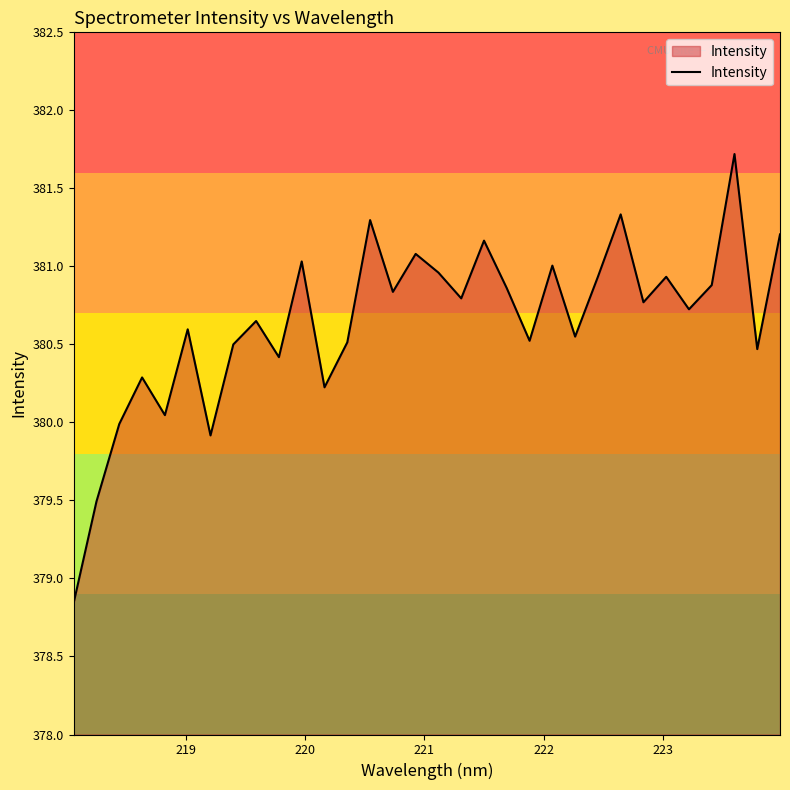

Count the number of categories in the chart.

32